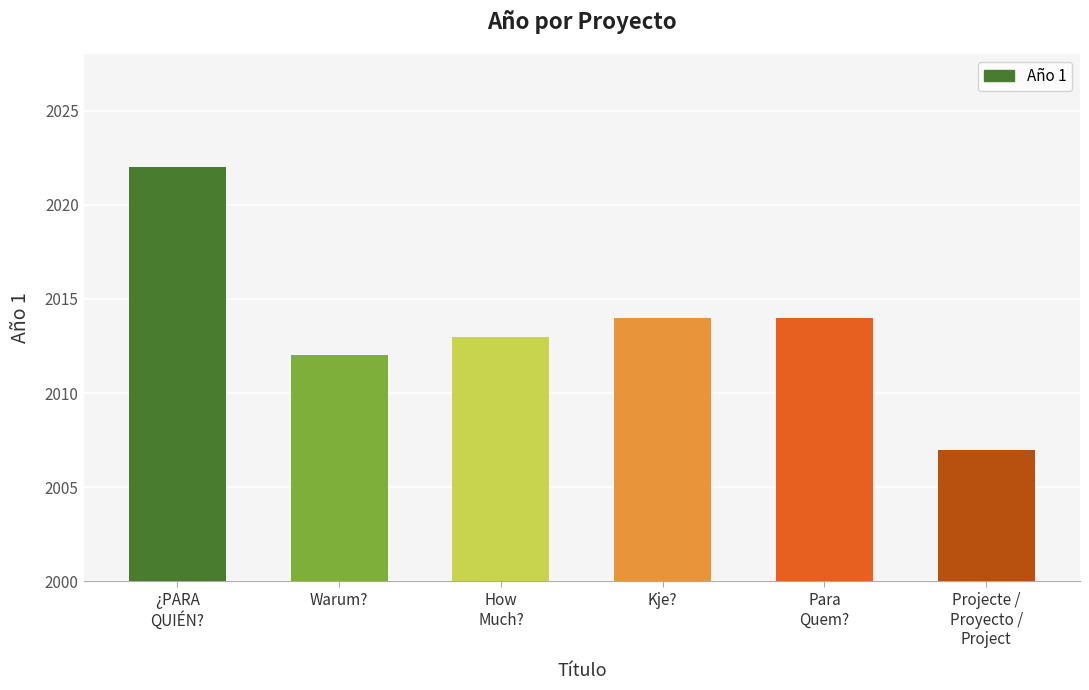

Does the chart contain any negative values?

No